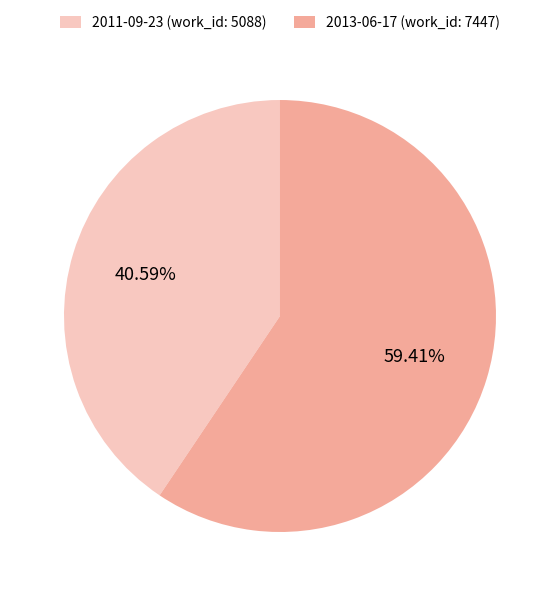

Which has a higher value, 2011-09-23 or 2013-06-17?

2013-06-17